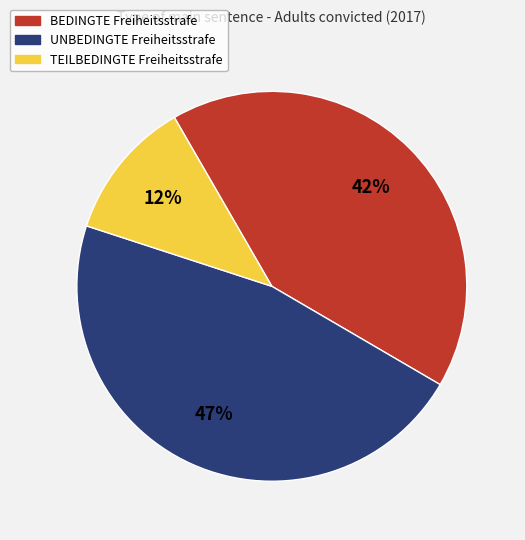

Is the sum of UNBEDINGTE Freiheitsstrafe and TEILBEDINGTE Freiheitsstrafe greater than half?

Yes